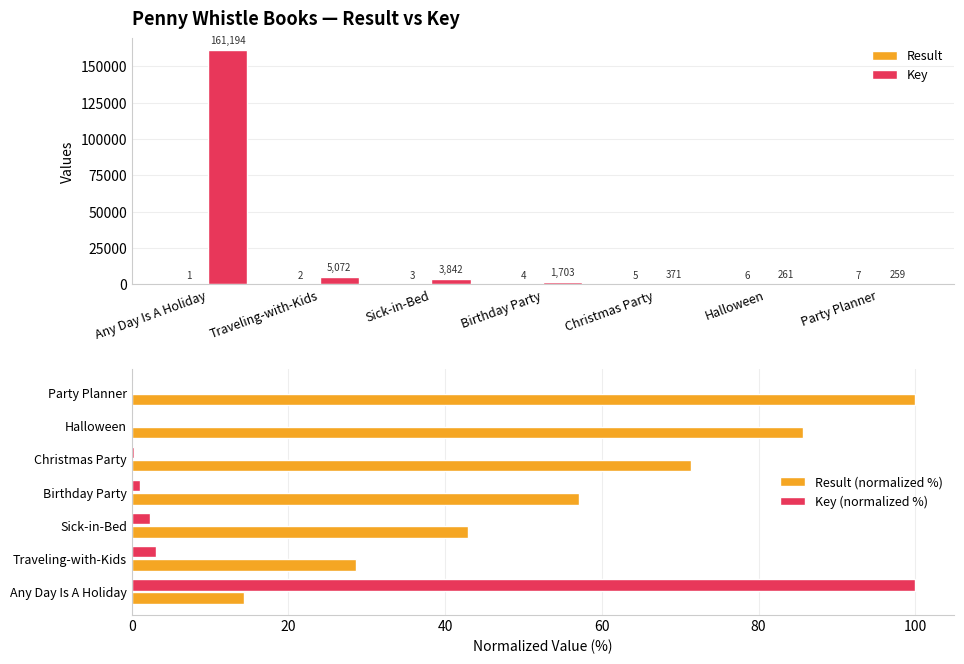

What is the spread (max minus min) of values at Christmas Party?

370.8